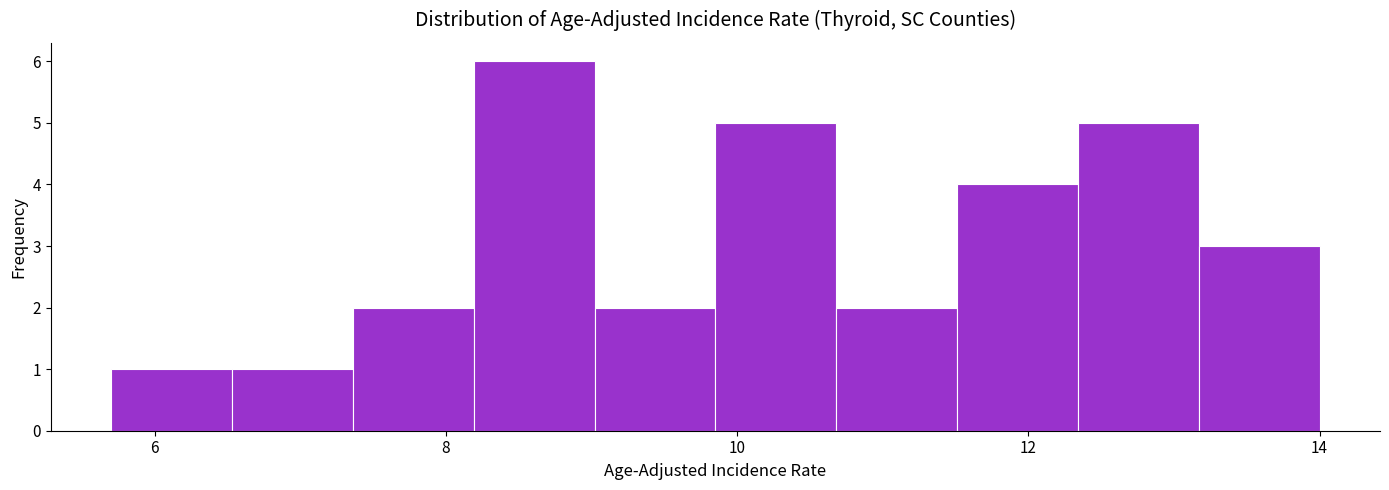

Reading left to right, transcribe this chart: for each bar, give the range it covers on the x-axis and its height. Neither the bar edges nor the heights are printed on the chart, so give them approximately, as read against the axes.

5.8 to 6.6: 1
6.6 to 7.4: 1
7.4 to 8.2: 2
8.2 to 9.0: 6
9.0 to 9.8: 2
9.8 to 10.6: 5
10.6 to 11.6: 2
11.6 to 12.4: 4
12.4 to 13.2: 5
13.2 to 14.0: 3